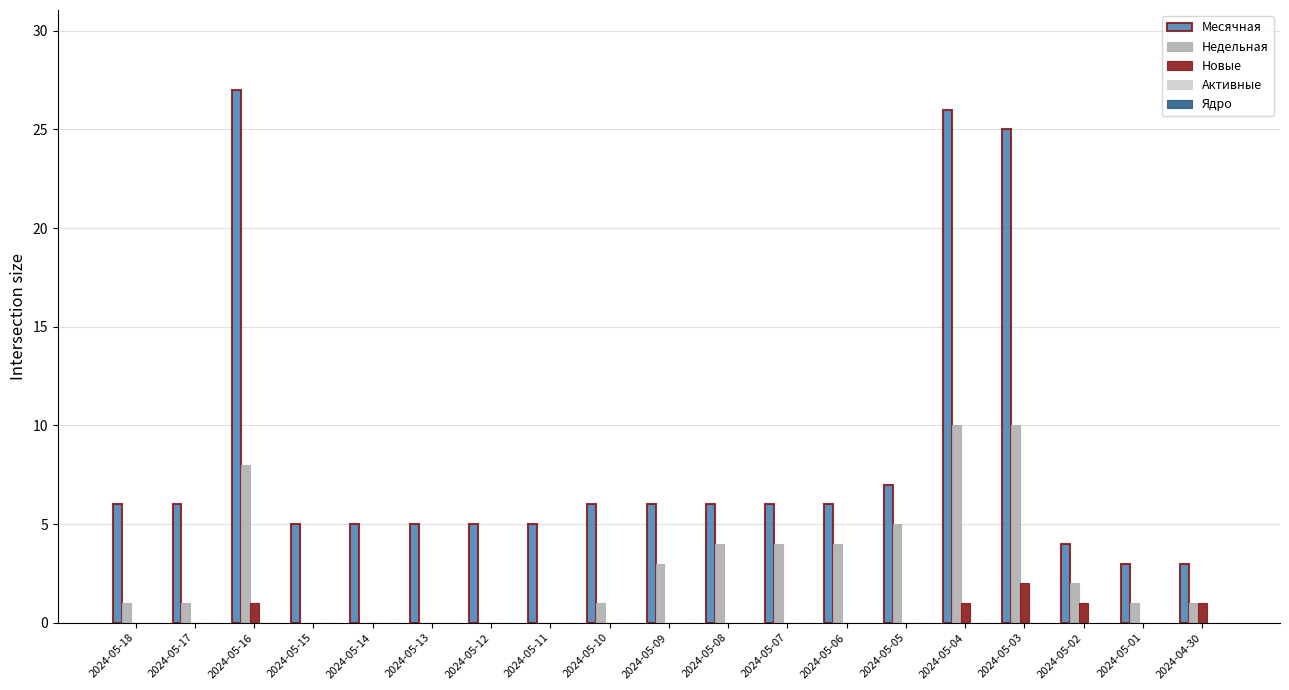

What is the sum of all Месячная values?

162